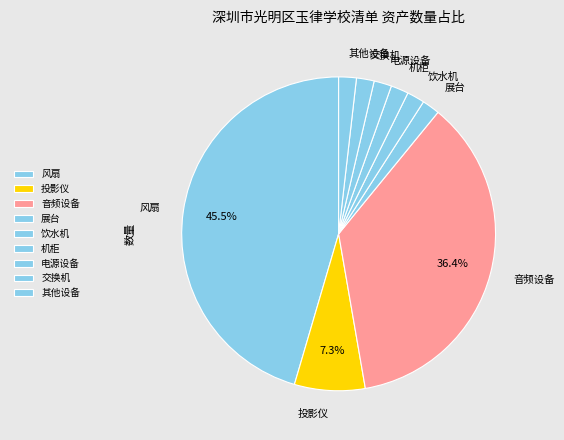

To the nearest percent, what is the average slice percentage?

11%